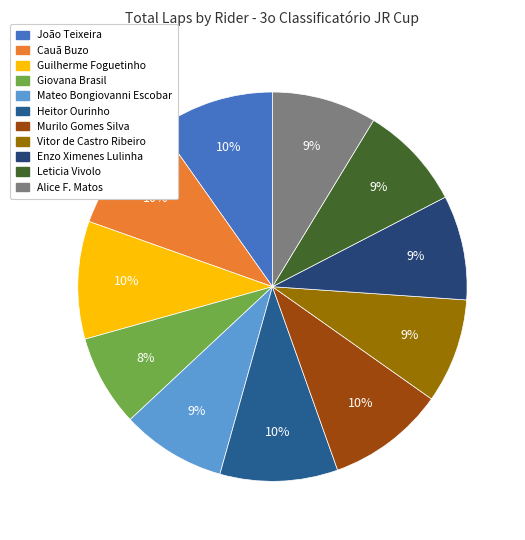

Which category has the biggest portion of the pie?

João Teixeira